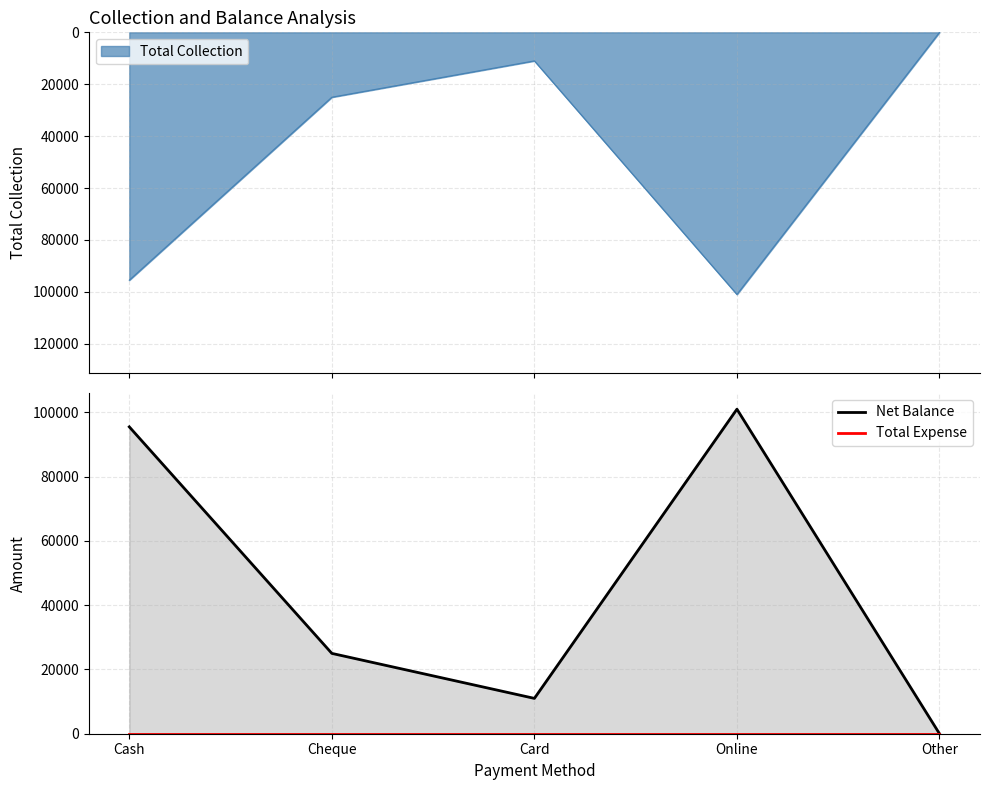

At which label does Net Balance first exceed 25000?

Cash